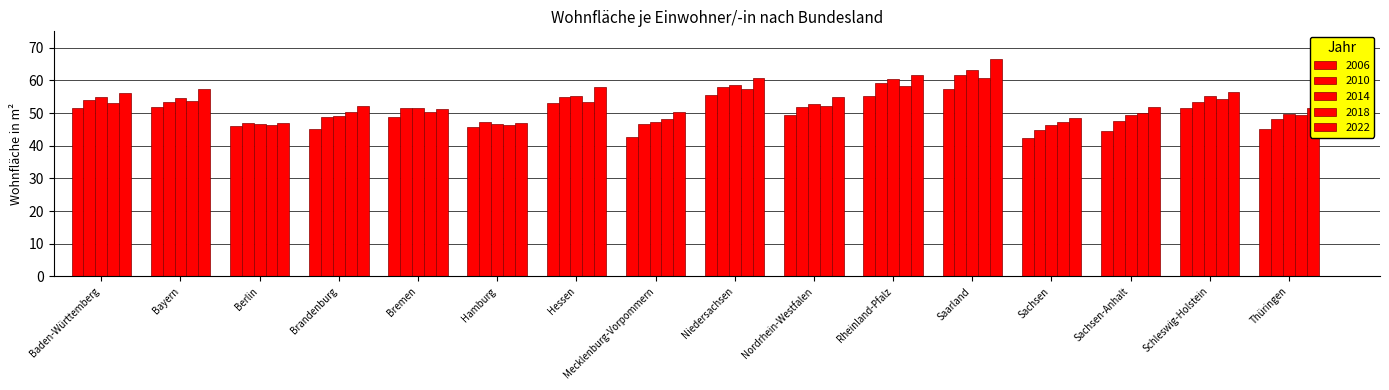

How many groups of bars are there?

16